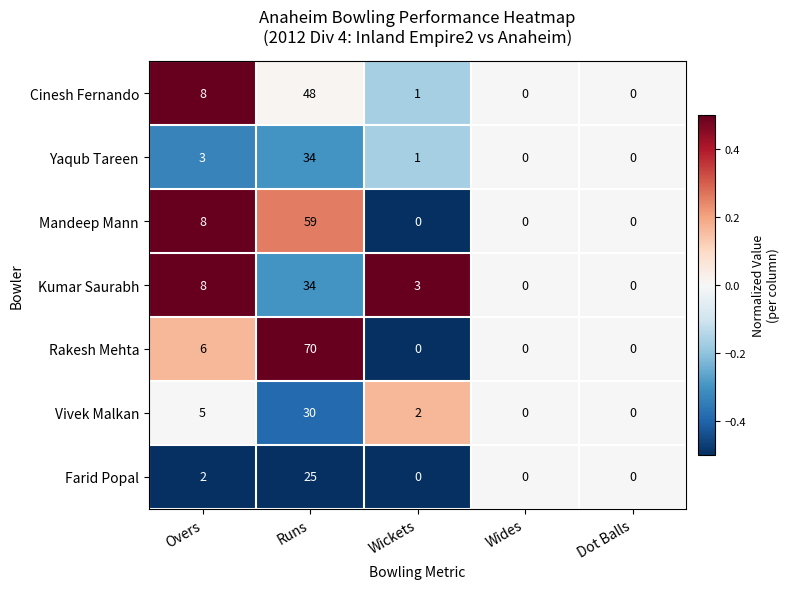

Which series has the largest range (max minus min)?

Rakesh Mehta